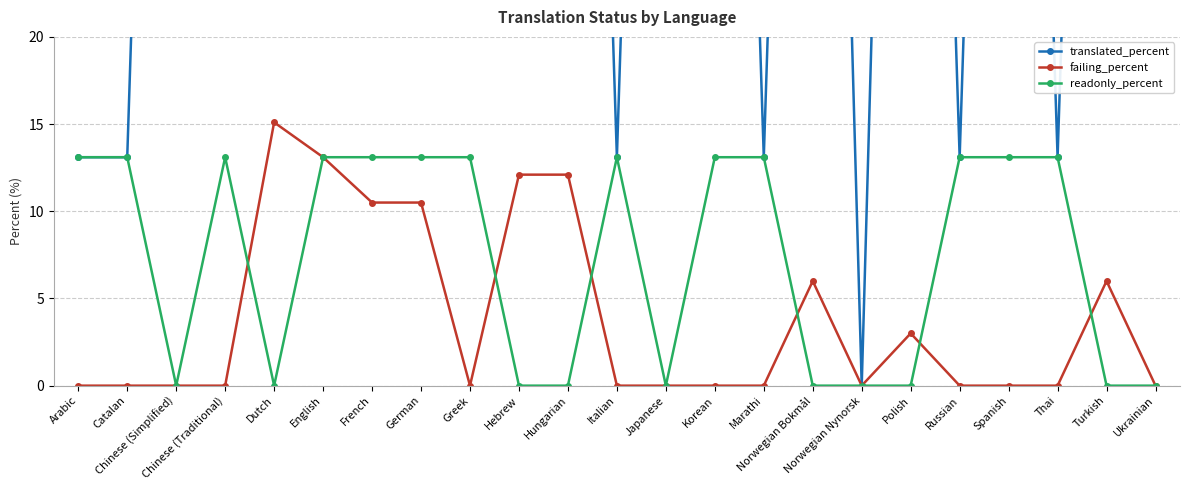

Which series has the widest spread of values?

translated_percent